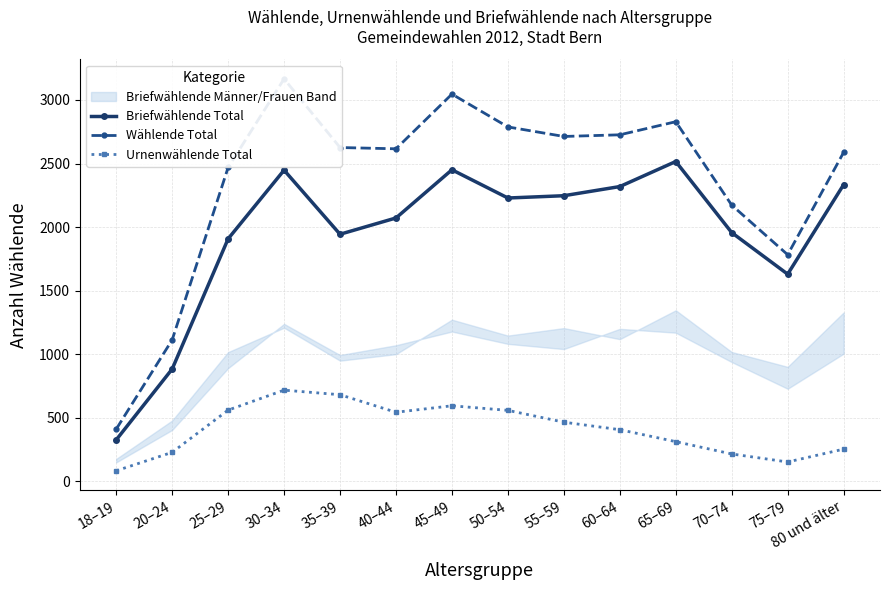

True or false: Briefwählende Total and Urnenwählende Total cross at least once.

False